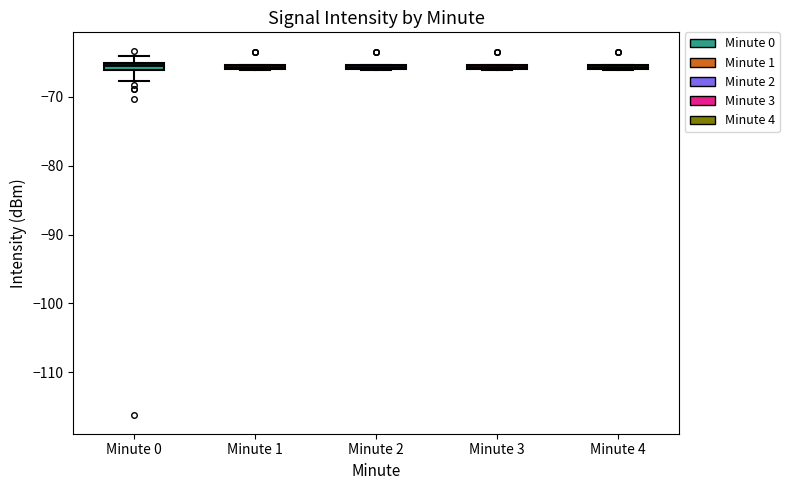

Where is the lower edge of the box for Minute 1 on the y-axis? The values are not printed on the chart, so give them approximately, as read against the axis.

-66